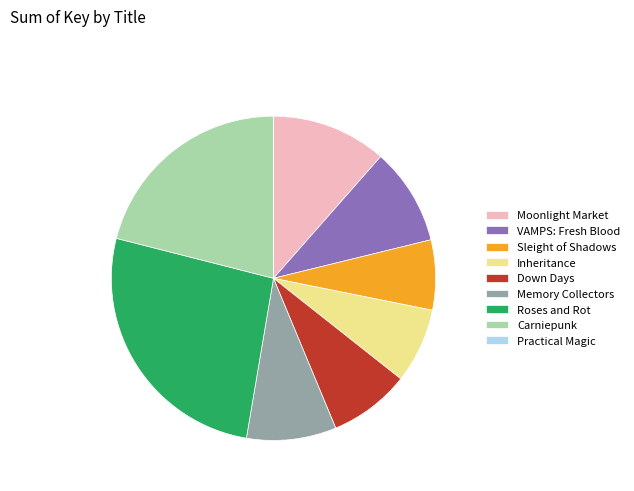

The Memory Collectors slice represents 9% of the pie. True or false?

True